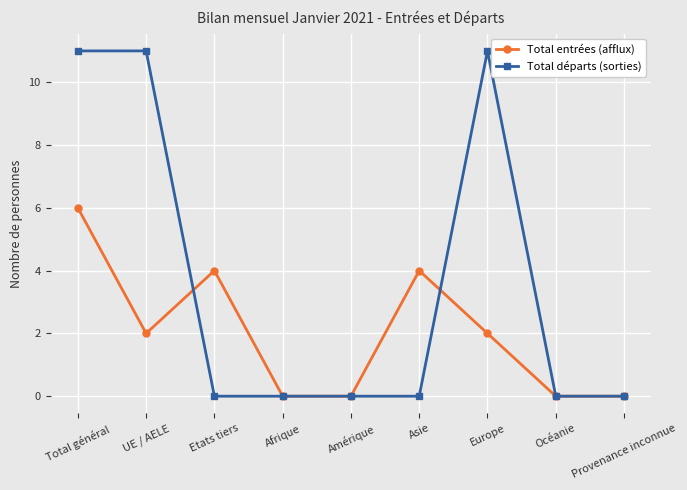

What is the difference between the maximum and minimum values in the Total départs (sorties) series?

11